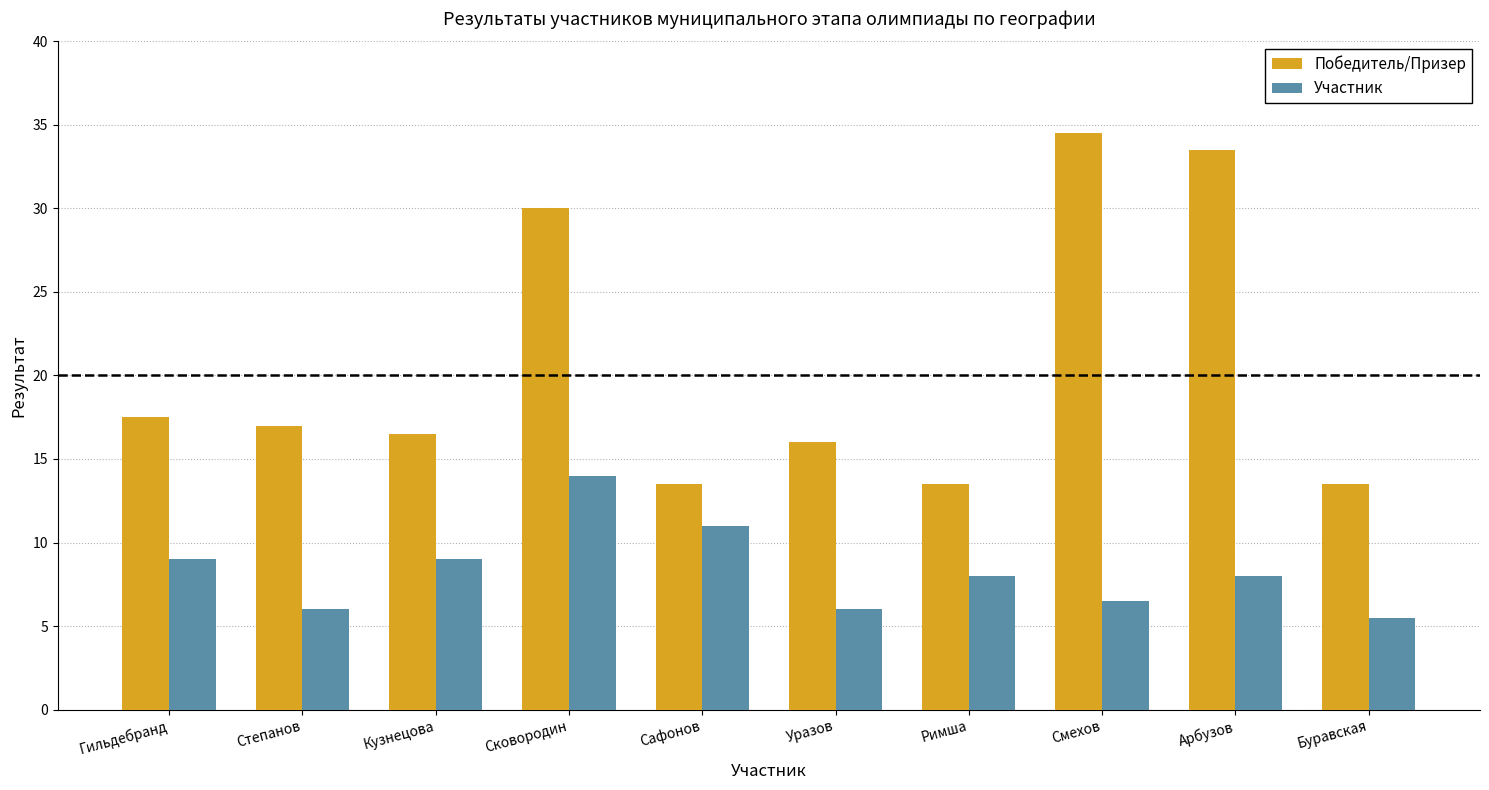

What is the average value of the Победитель/Призер series?

20.6